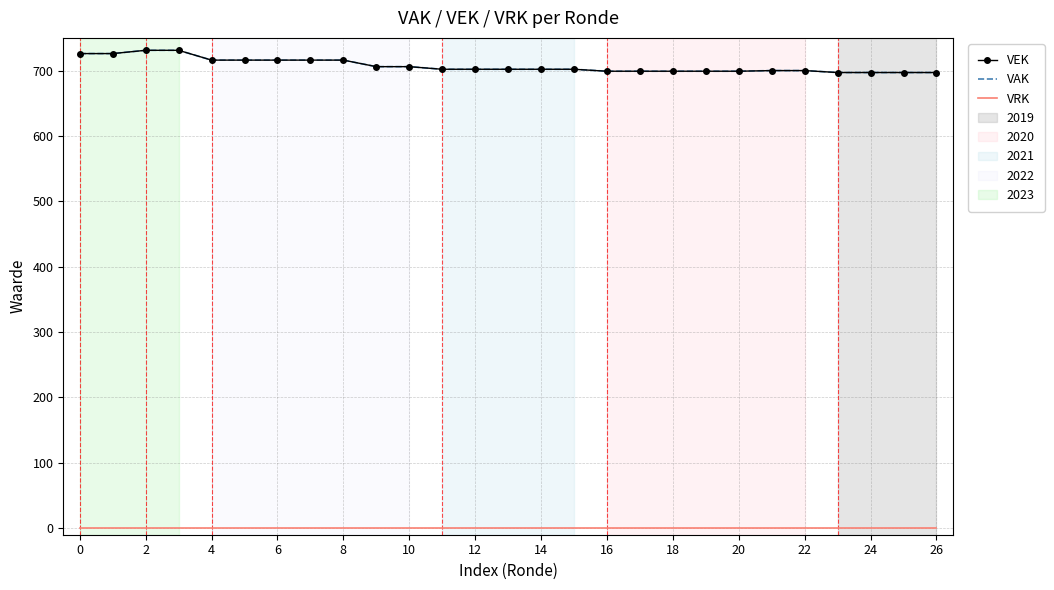

True or false: VAK and VEK intersect in this chart.

False